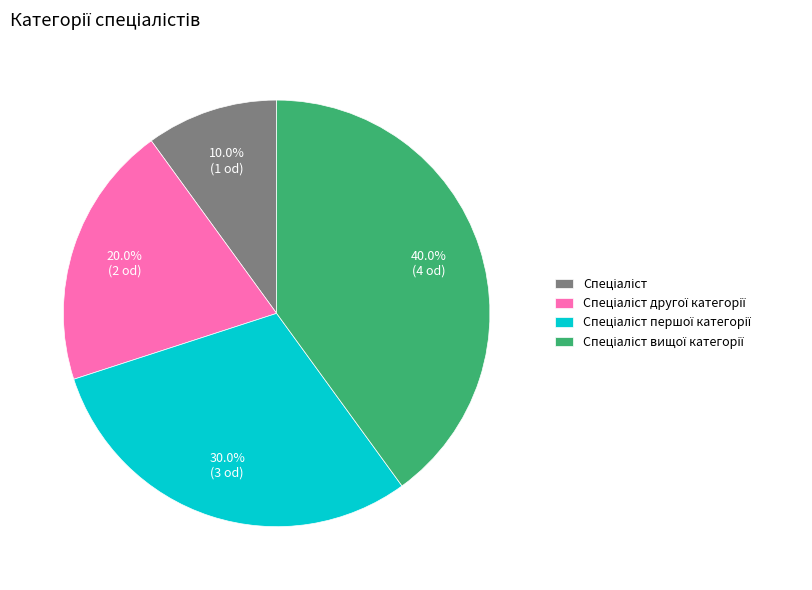

To the nearest percent, what is the average slice percentage?

25%